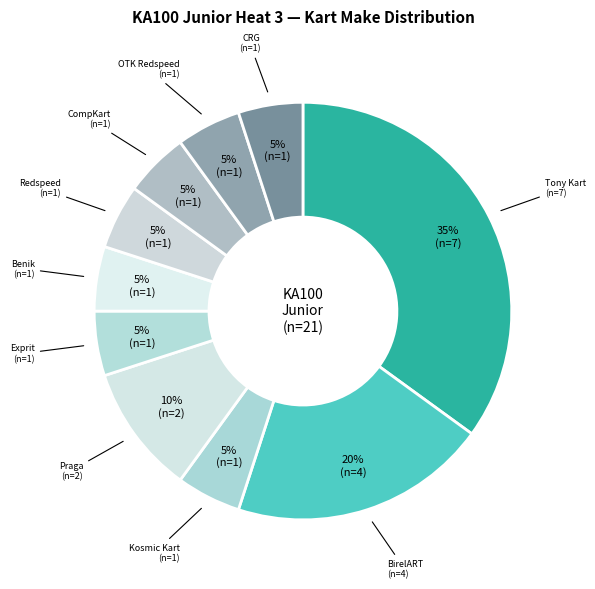

To the nearest percent, what is the average slice percentage?

10%